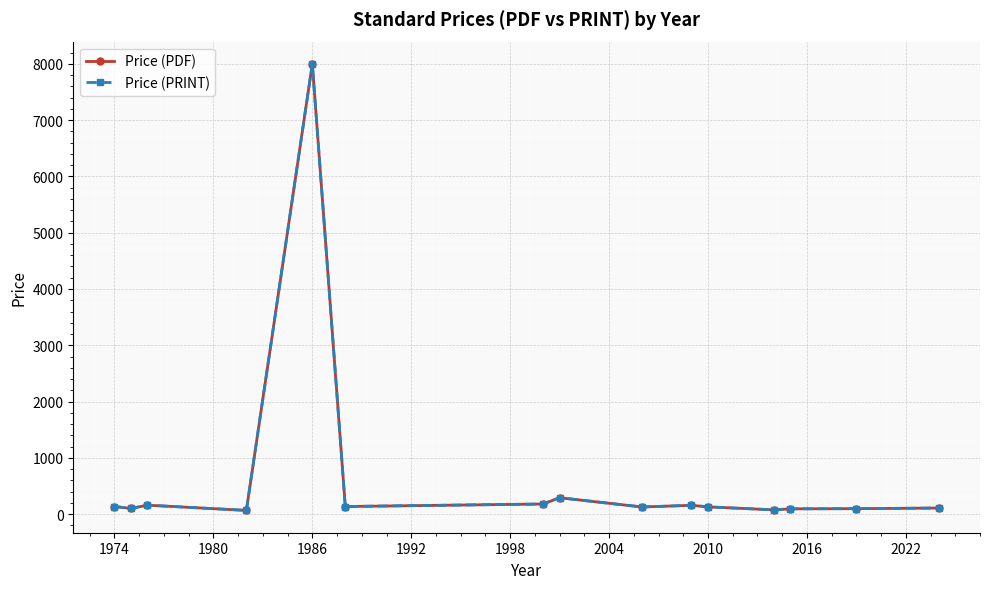

Does the chart have visible grid lines?

Yes